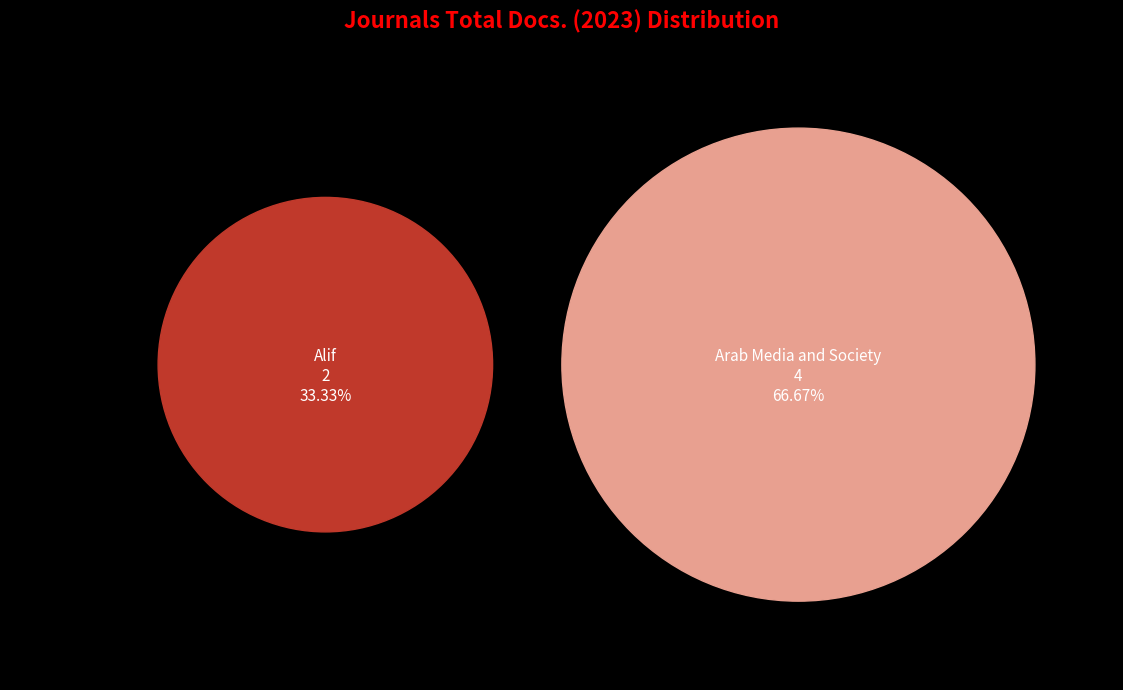

The Arab Media and Society slice represents 67% of the pie. True or false?

True